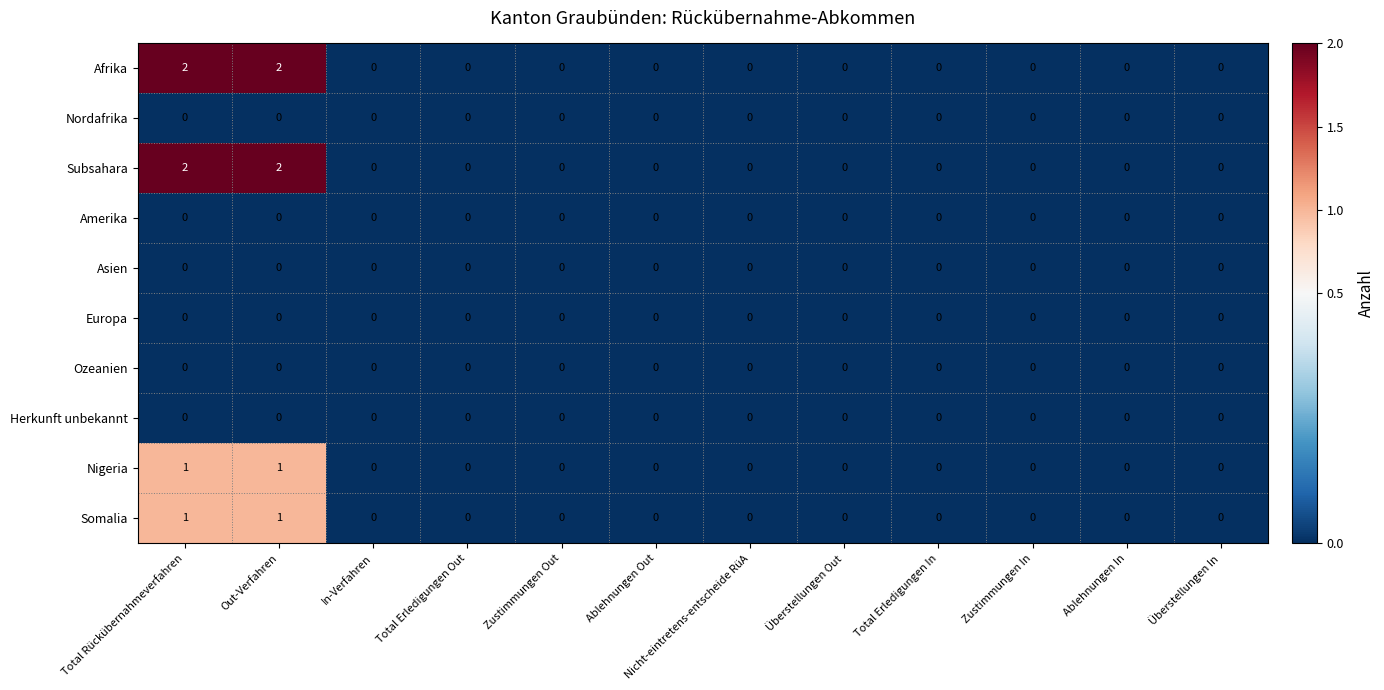

Is it true that Somalia equals 0 at Überstellungen In?

True